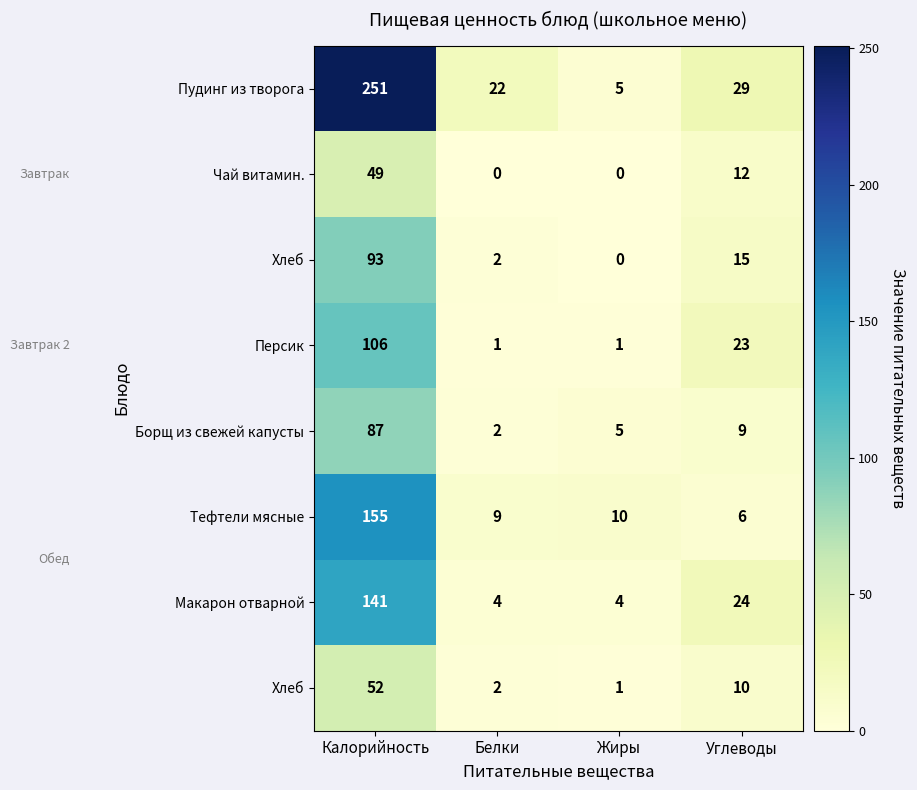

What is the maximum value for row_0?

251